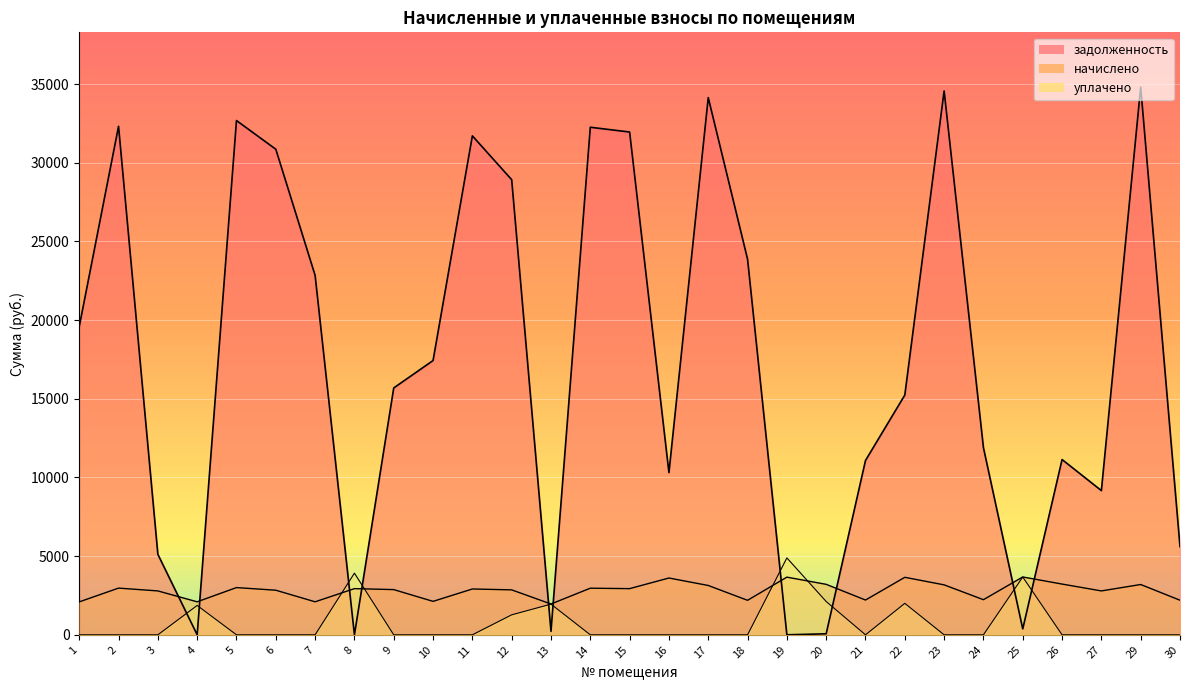

True or false: начислено has a value of 1287.0 at 12.

False